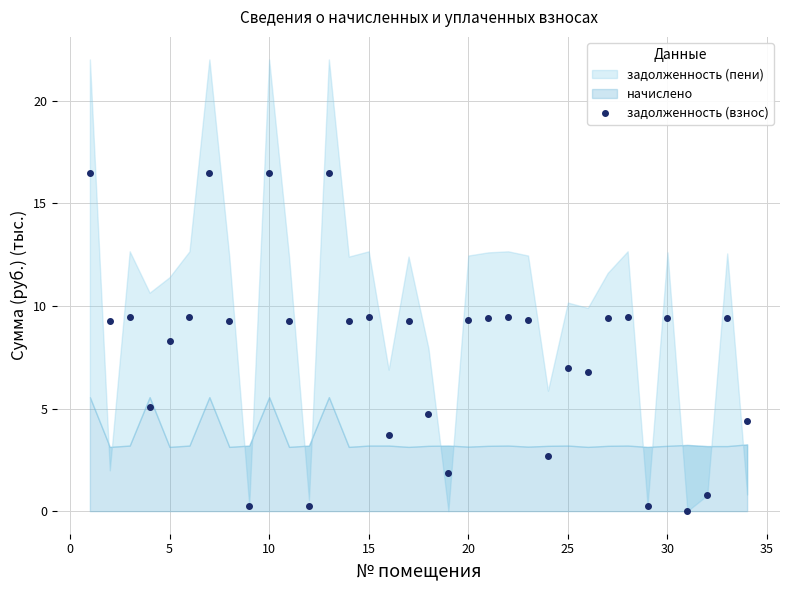

What is the difference between the maximum and minimum values?

16.5